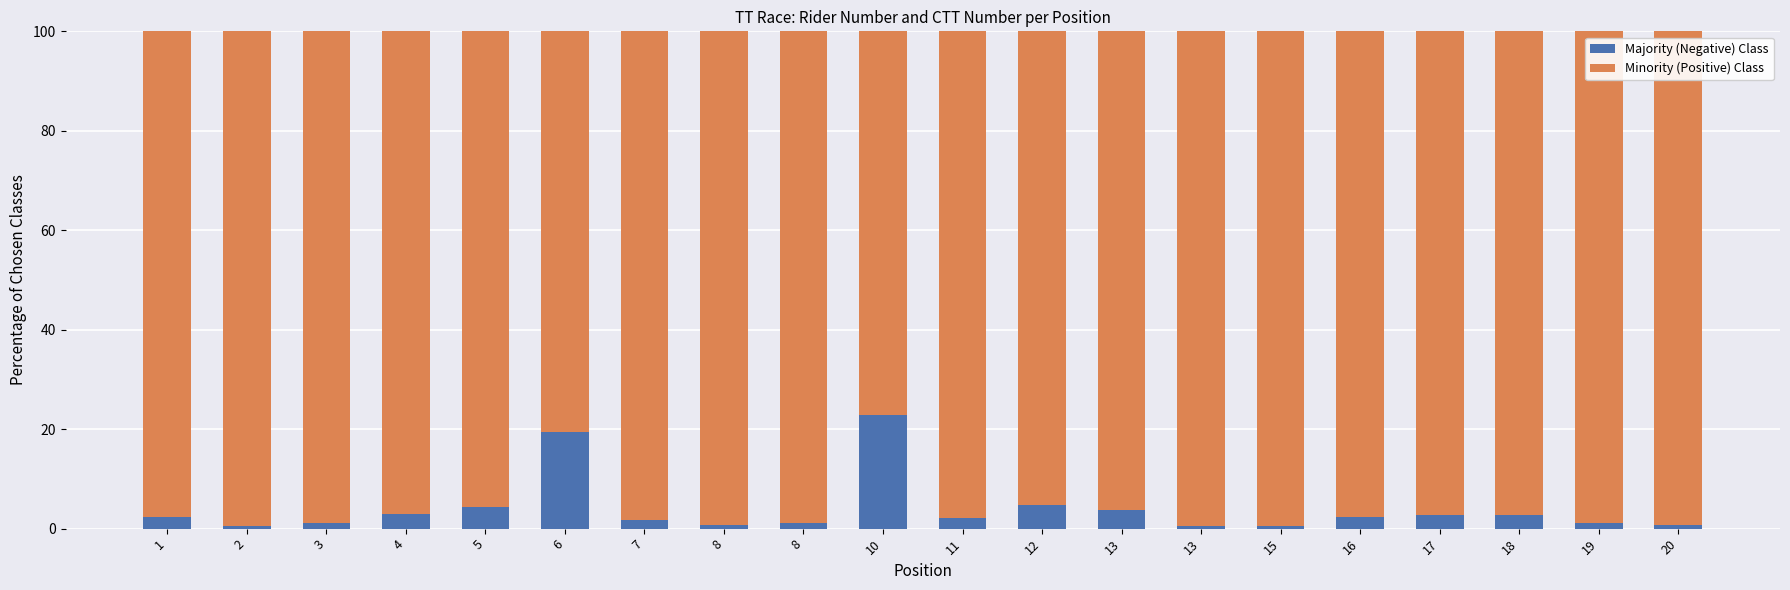

Count the number of data series in this chart.

2